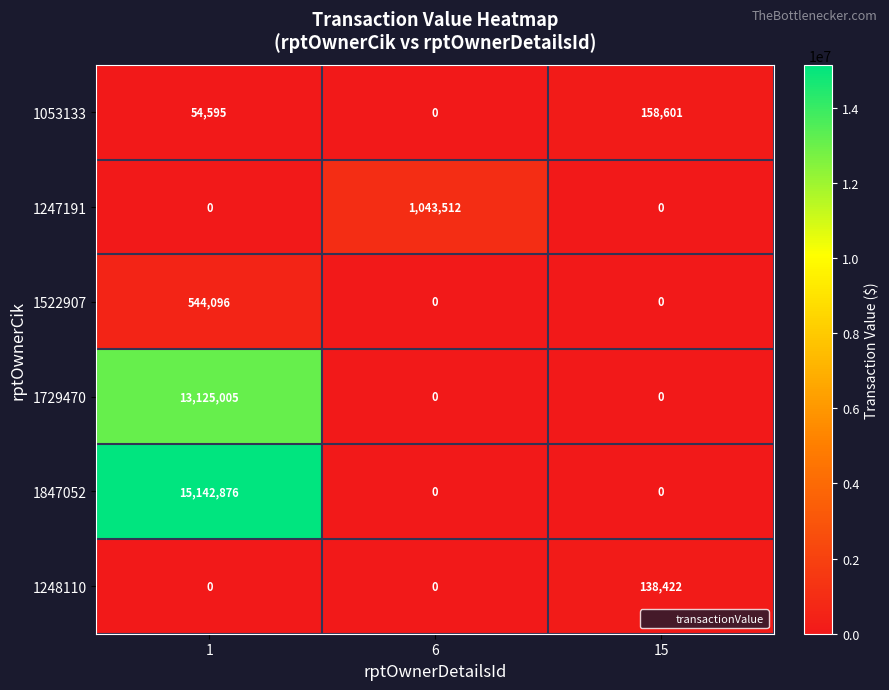

Reading left to right, transcribe all the data shown in this chart.

1053133: 54595	0	158601
1247191: 0	1043512	0
1522907: 544096	0	0
1729470: 13125005	0	0
1847052: 15142876	0	0
1248110: 0	0	138422